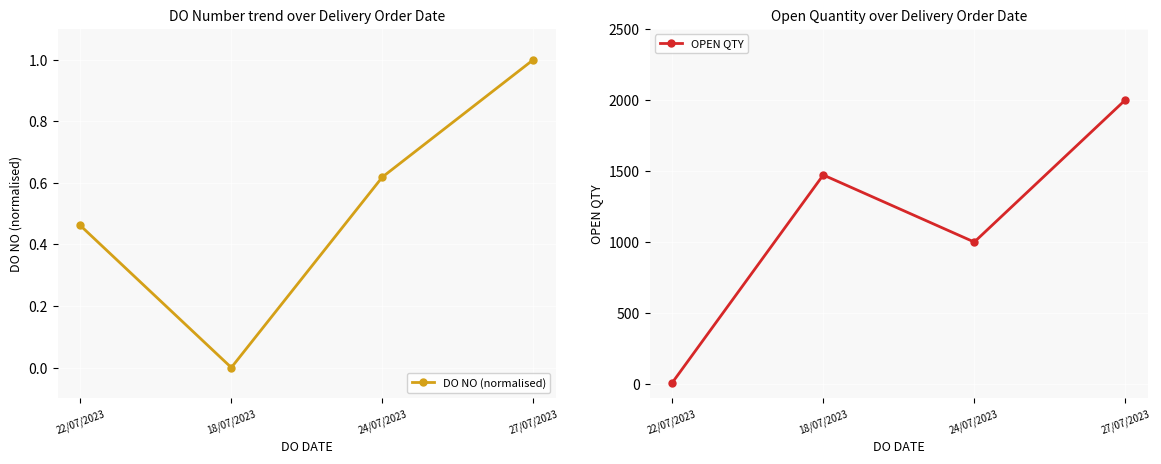

True or false: OPEN QTY and DO NO (normalised) intersect in this chart.

False